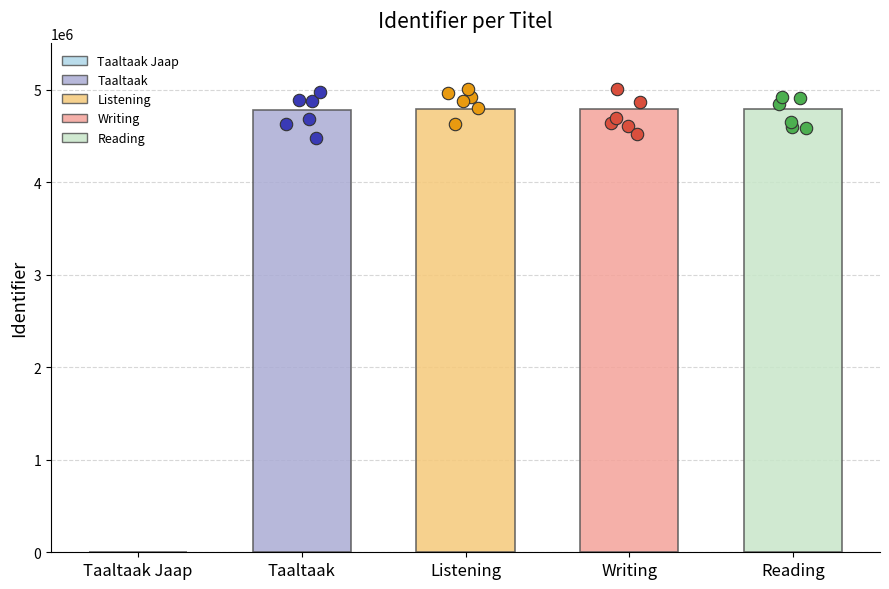

What is the change in value from Taaltaak Jaap to Listening?

+4788104